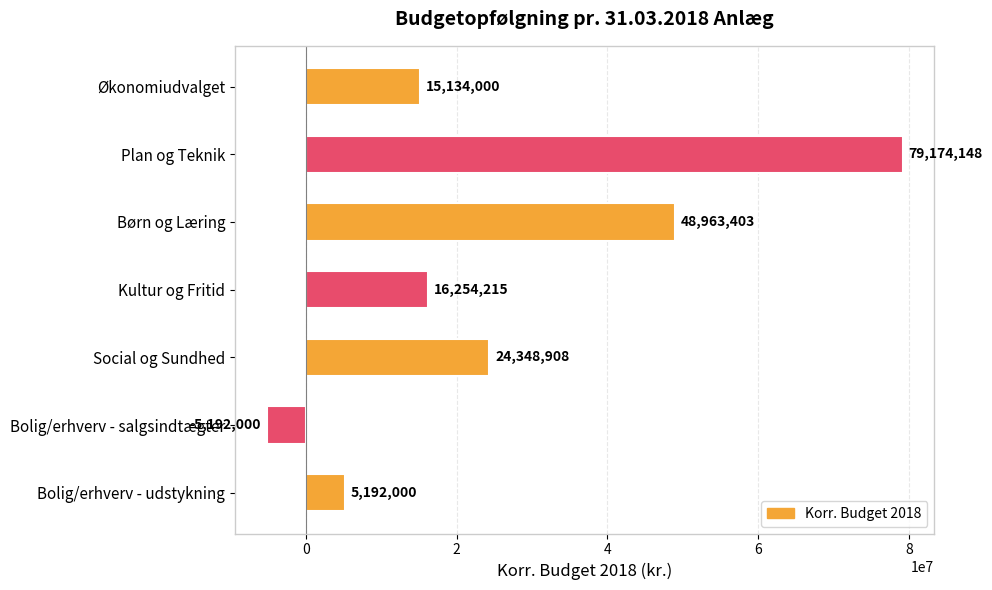

Rank the categories by value from lowest to highest.

Bolig/erhverv - salgsindtægter, Bolig/erhverv - udstykning, Økonomiudvalget, Kultur og Fritid, Social og Sundhed, Børn og Læring, Plan og Teknik